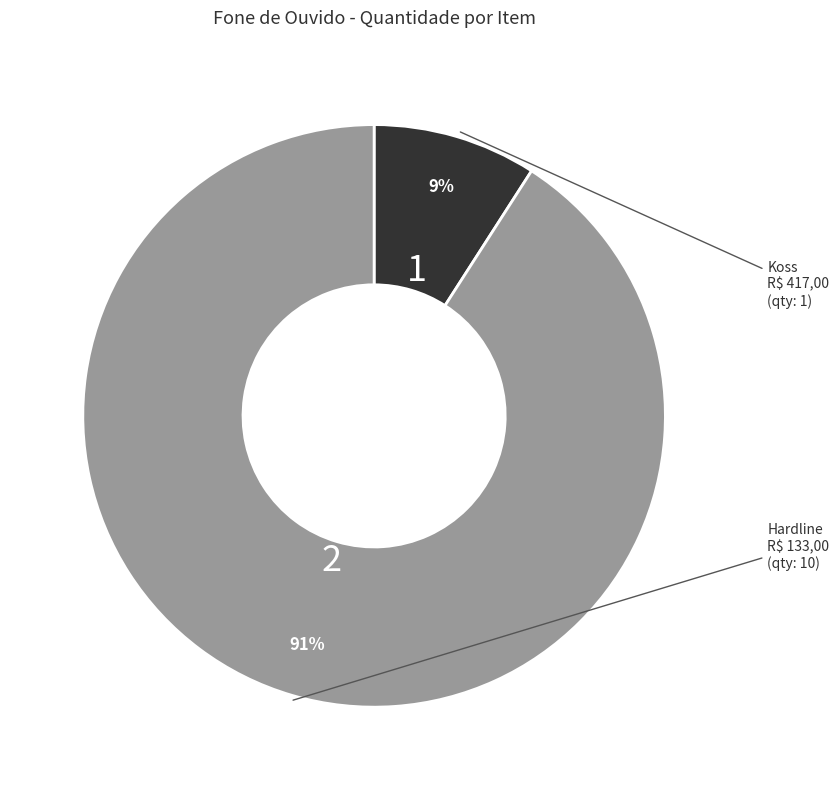

To the nearest percent, what is the average slice percentage?

50%